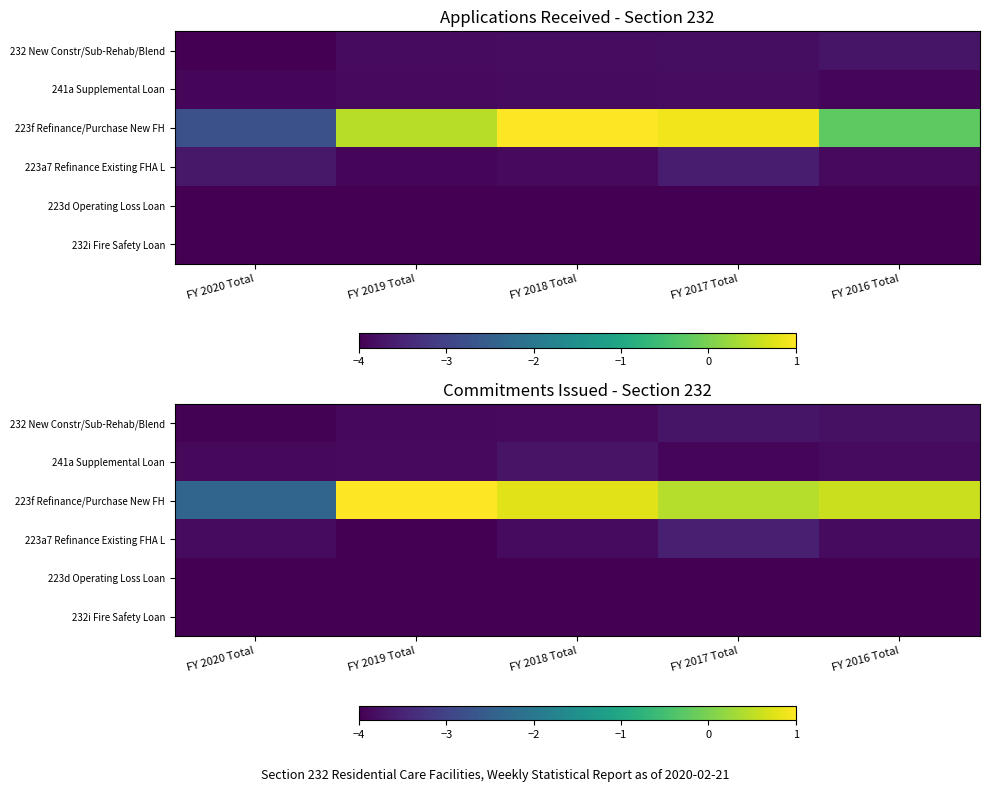

What is the difference between the maximum and minimum values in the 223a7 Refinance Existing FHA L series?

0.4